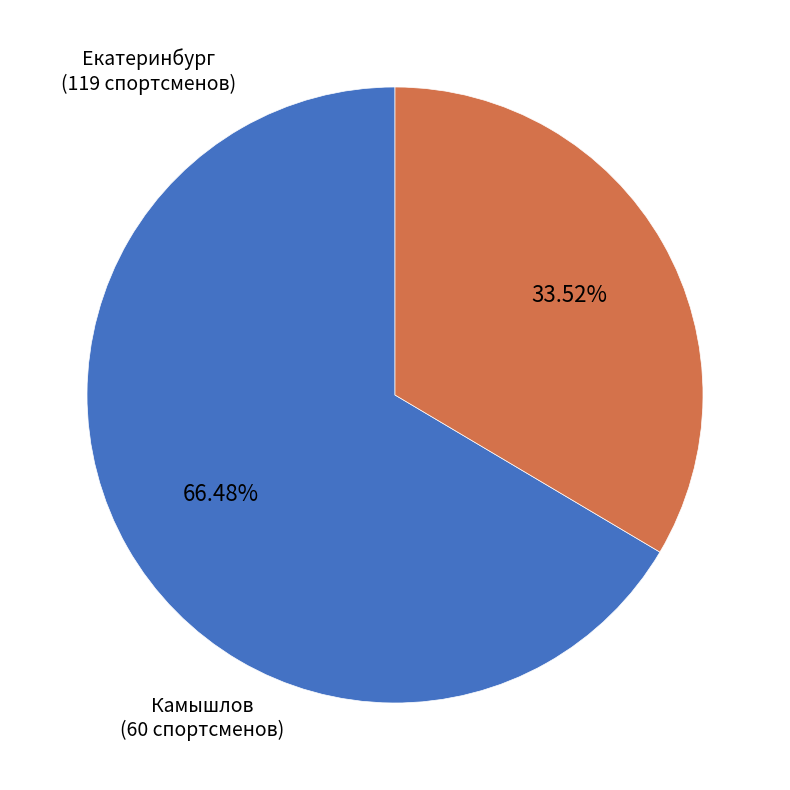

What is the largest slice in the pie chart?

Екатеринбург